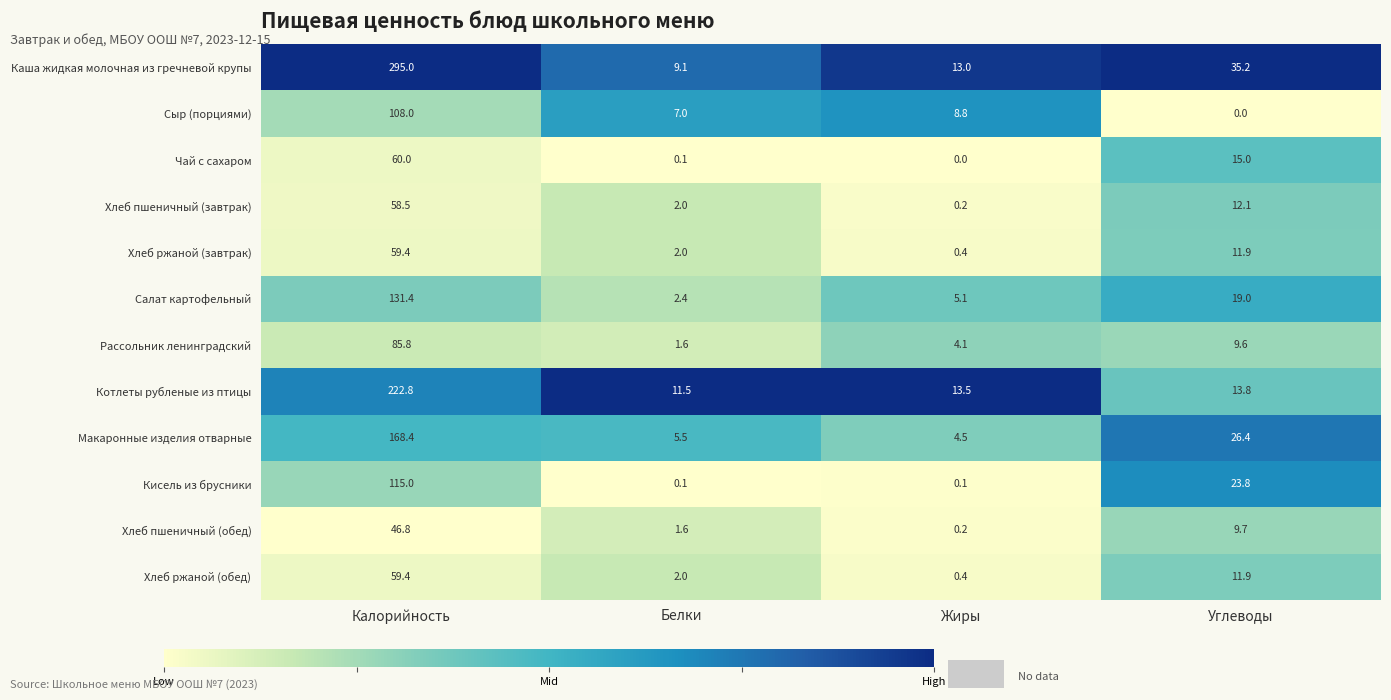

What is the sum of the Макаронные изделия отварные values at Углеводы and Калорийность?

194.8